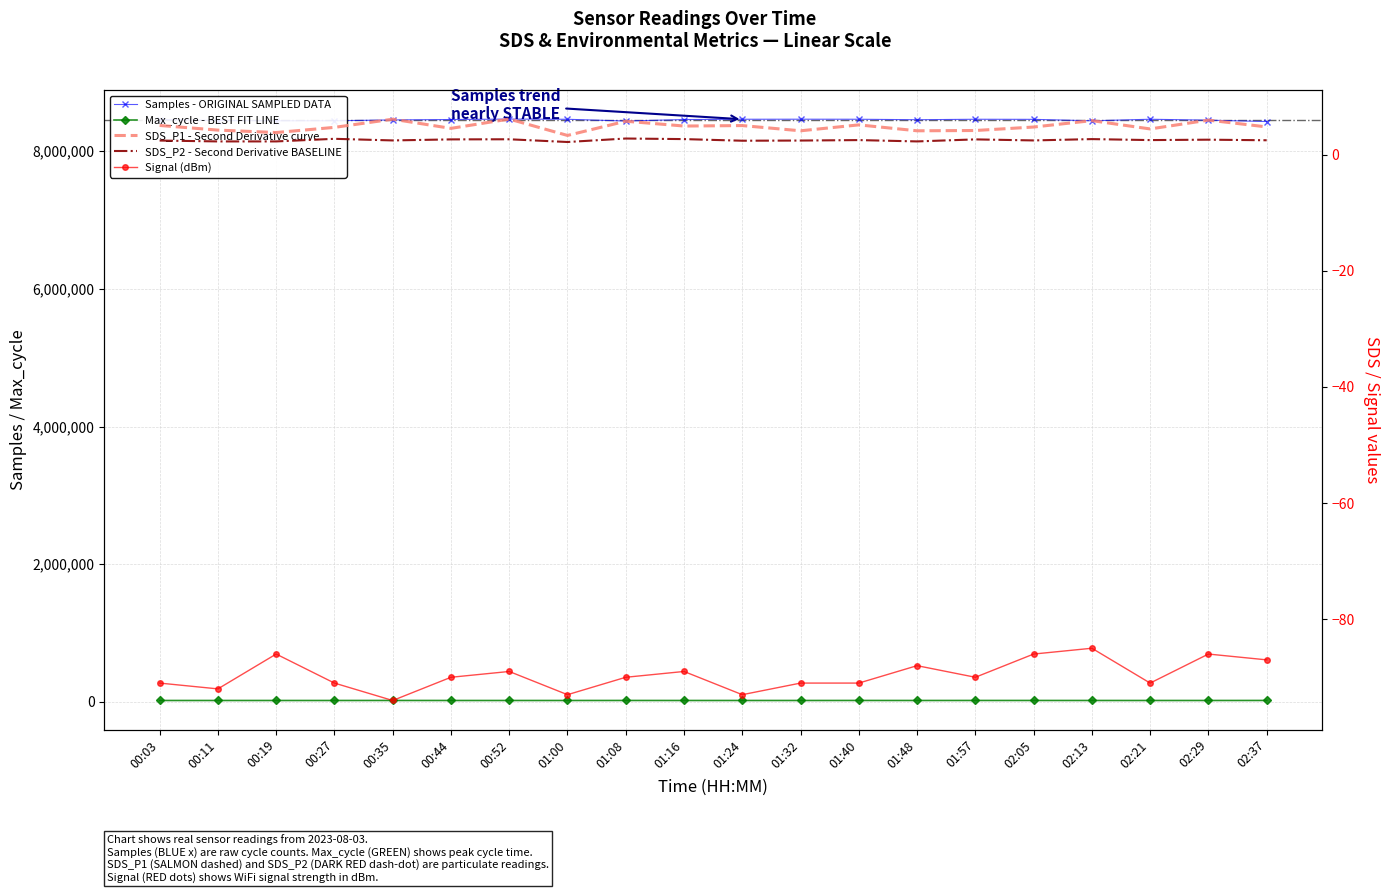

Where is the first local maximum for Max_cycle - BEST FIT LINE?

00:11